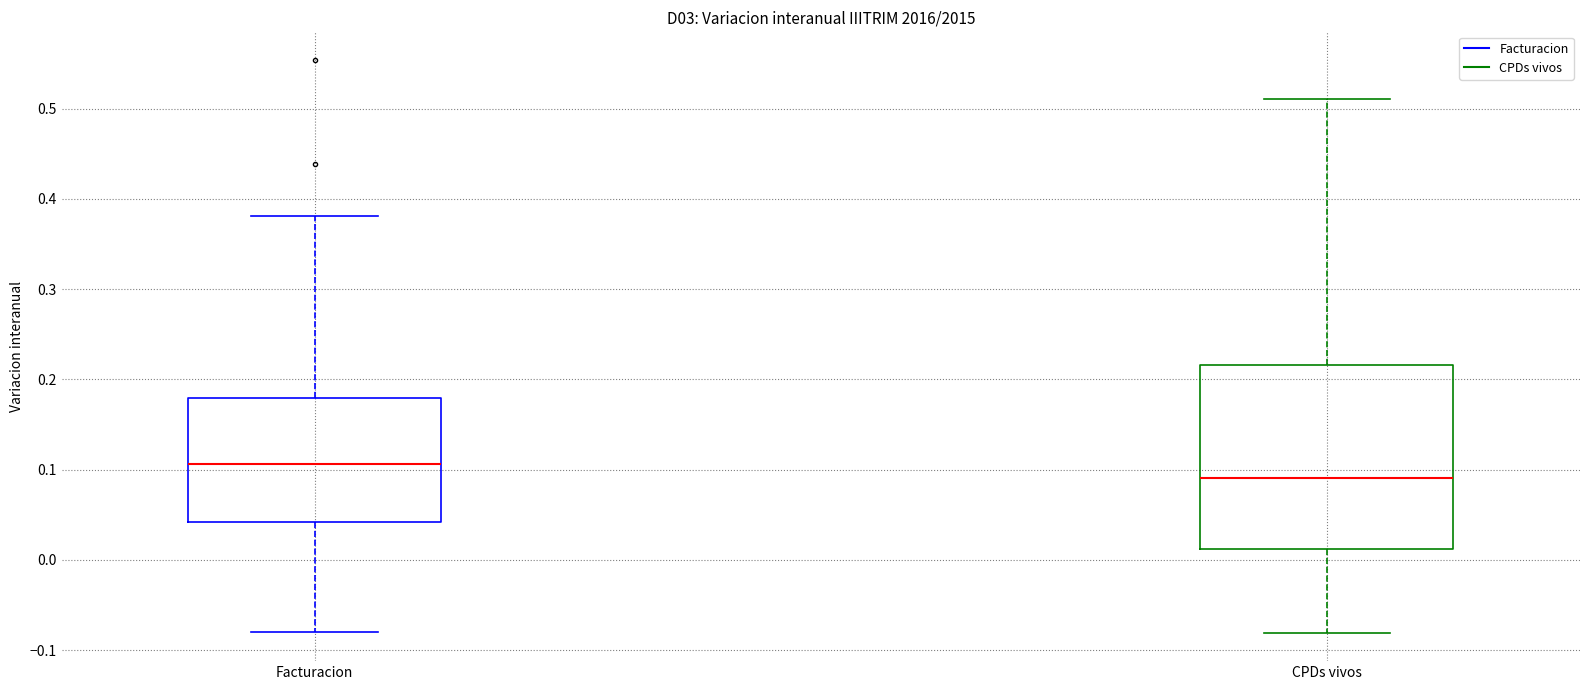

Where is the upper edge of the box for Facturacion on the y-axis? The values are not printed on the chart, so give them approximately, as read against the axis.

0.18